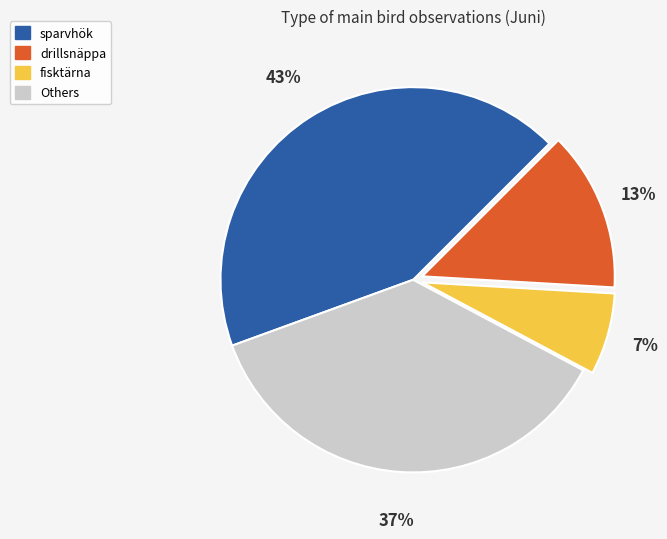

To the nearest percent, what is the average slice percentage?

25%